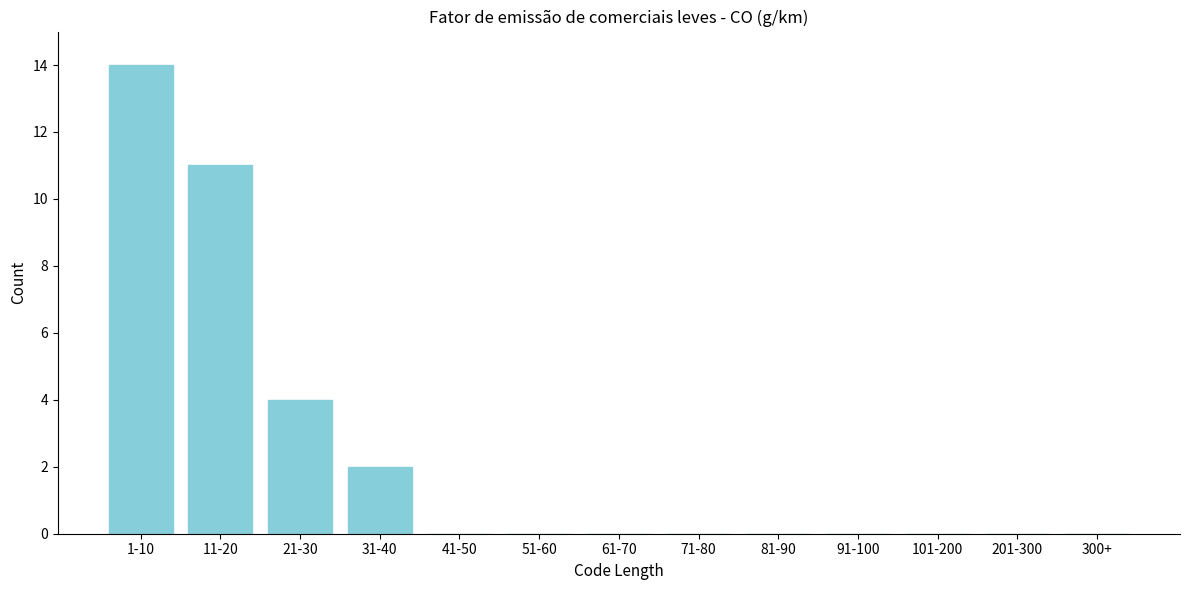

Reading right to left, list all the values displayed in this chart.

300+=0	201-300=0	101-200=0	91-100=0	81-90=0	71-80=0	61-70=0	51-60=0	41-50=0	31-40=2	21-30=4	11-20=11	1-10=14